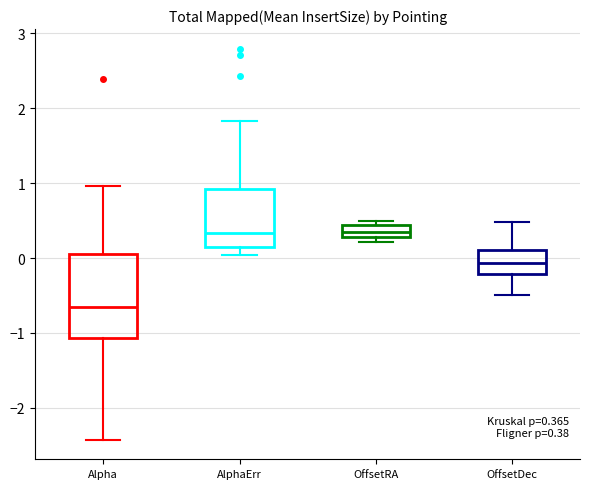

Which box is the tallest, from its lower edge to its upper edge?

Alpha